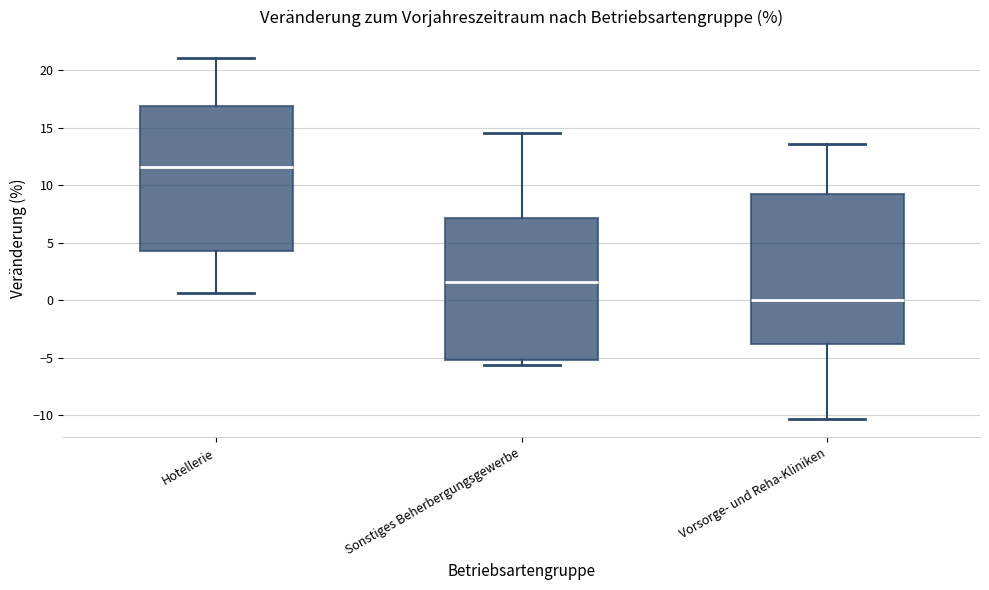

Reading left to right, read every box against the y-axis: the position of its median line, the range the box covers, and the ends of its whiskers. The values are not printed on the chart, so give them approximately, as read against the axis.

Hotellerie: median 11.5, box 4.5 to 17.0, whiskers 0.5 to 21.0
Sonstiges Beherbergungsgewerbe: median 1.5, box -5.0 to 7.0, whiskers -5.5 to 14.5
Vorsorge- und Reha-Kliniken: median 0.0, box -4.0 to 9.0, whiskers -10.5 to 13.5